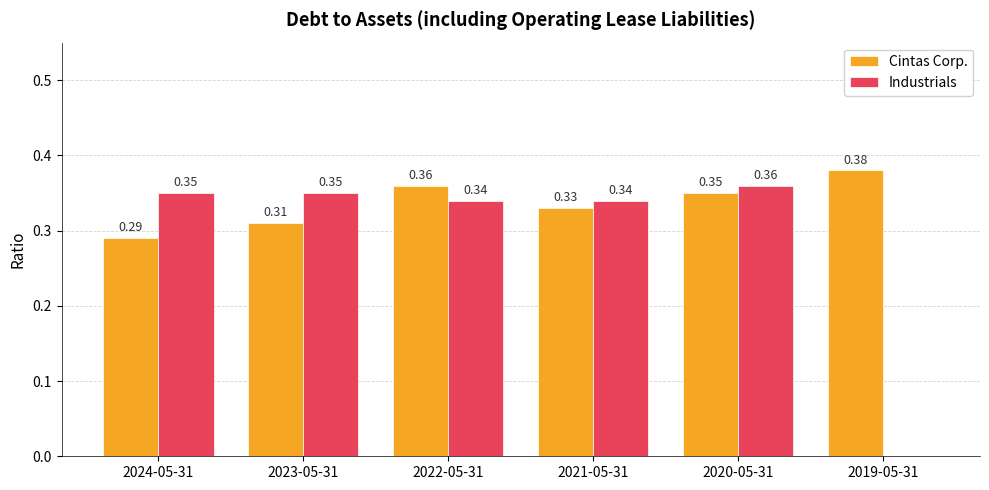

What is the sum of the Cintas Corp. values at 2019-05-31 and 2023-05-31?

0.7